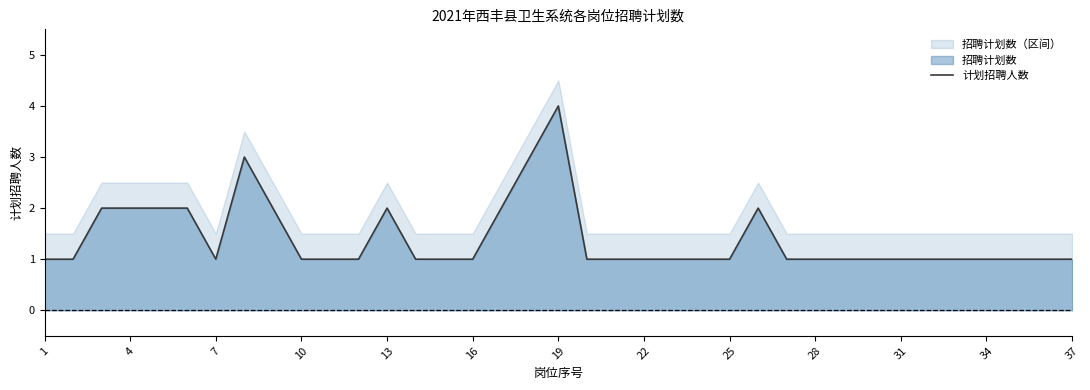

How many lines are shown in the chart?

1